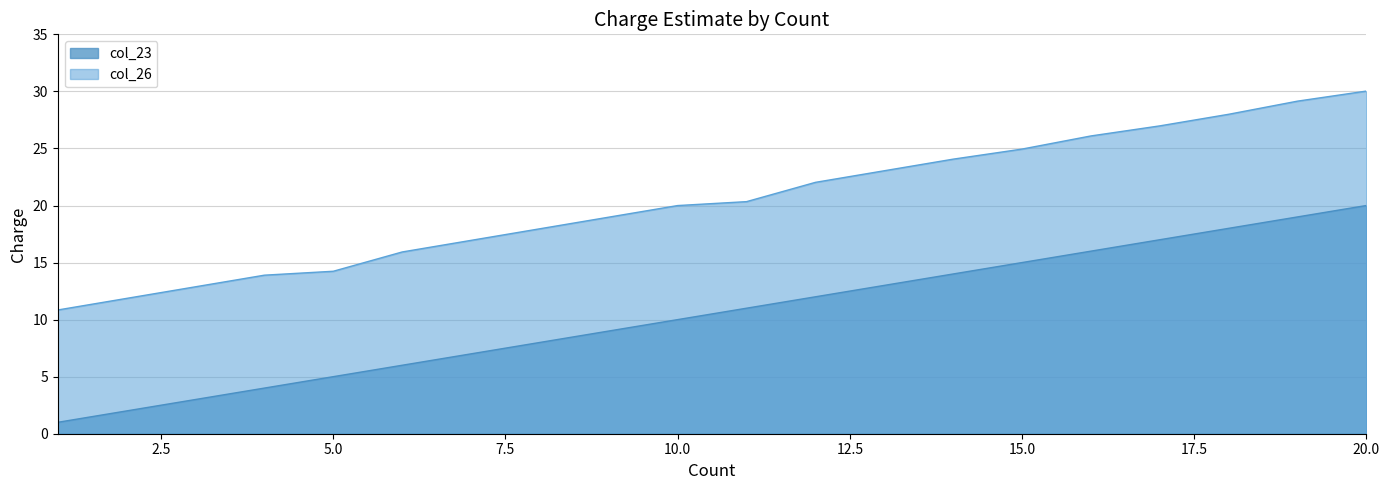

Which label corresponds to the smallest value in the chart?

1